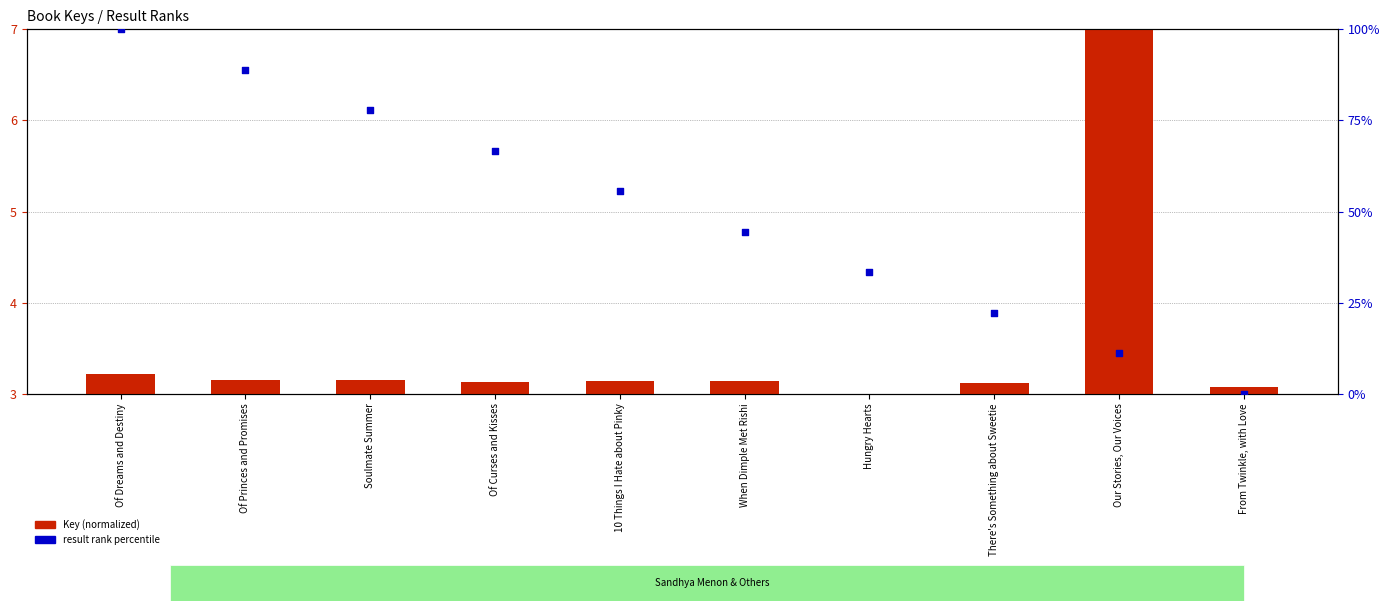

What are all the series names shown in the legend?

Key (normalized), result rank percentile